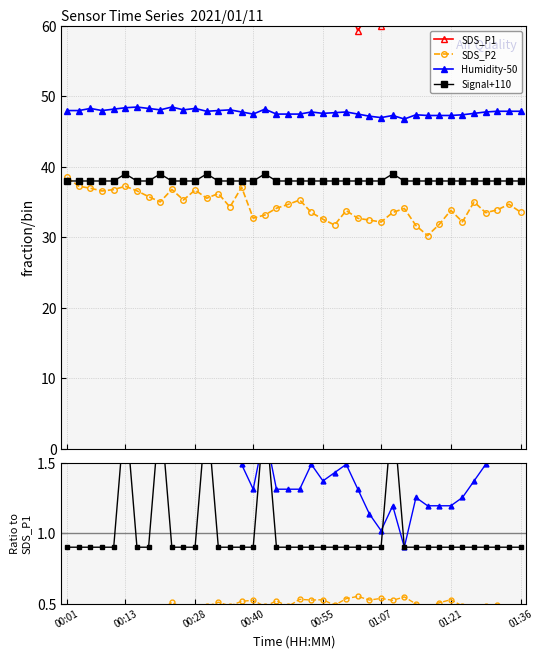

At which label is Signal closest to 1?

00:01